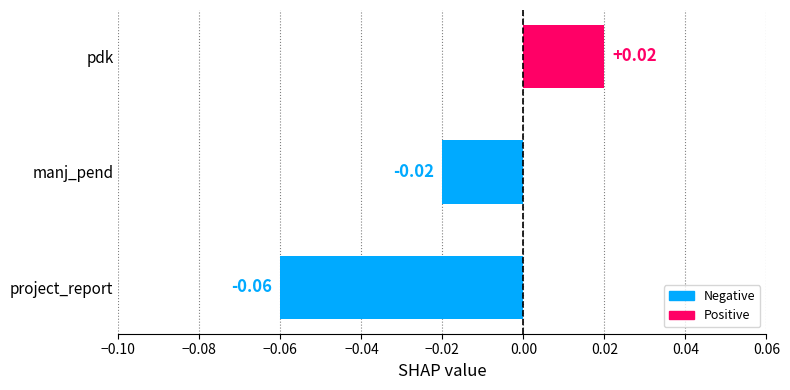

Where is the data nearest to the value 0?

manj_pend